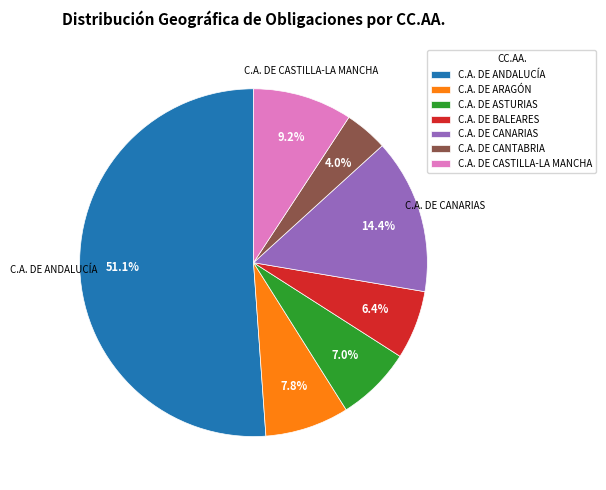

True or false: C.A. DE ARAGÓN accounts for 15% of the total.

False